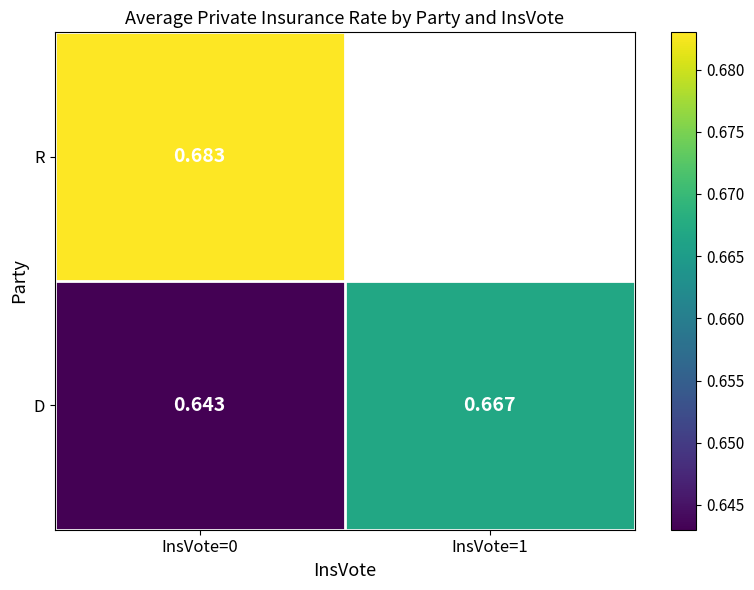

Rank the series by their maximum value, from highest to lowest.

R, D